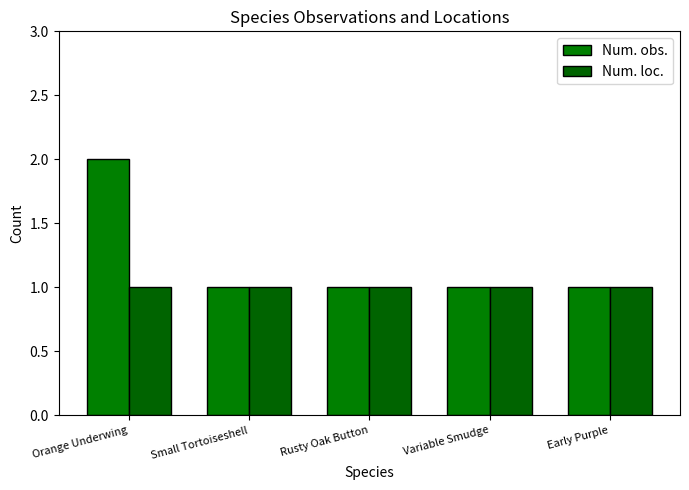

How many groups of bars are there?

5